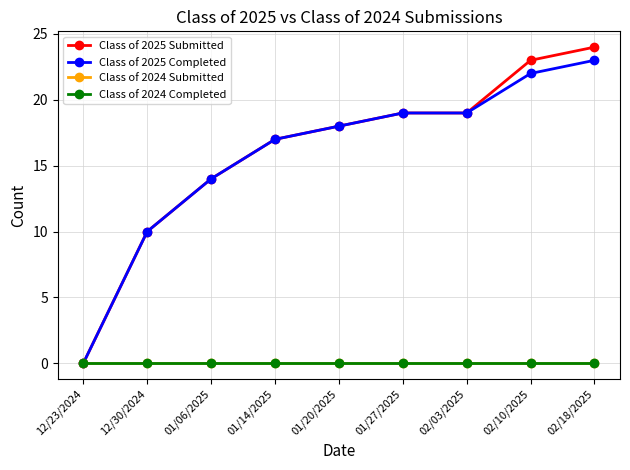

Is this an area chart (filled region under the line)?

No